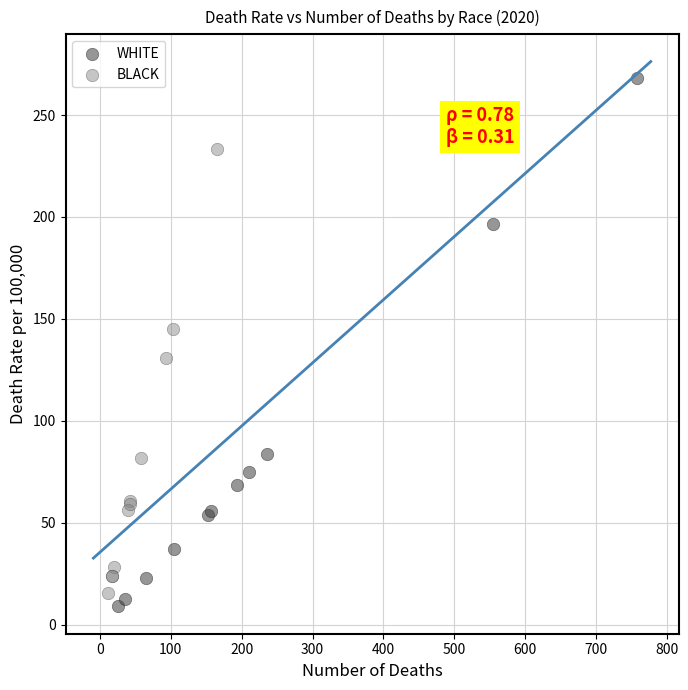

What are all the series names shown in the legend?

WHITE, BLACK